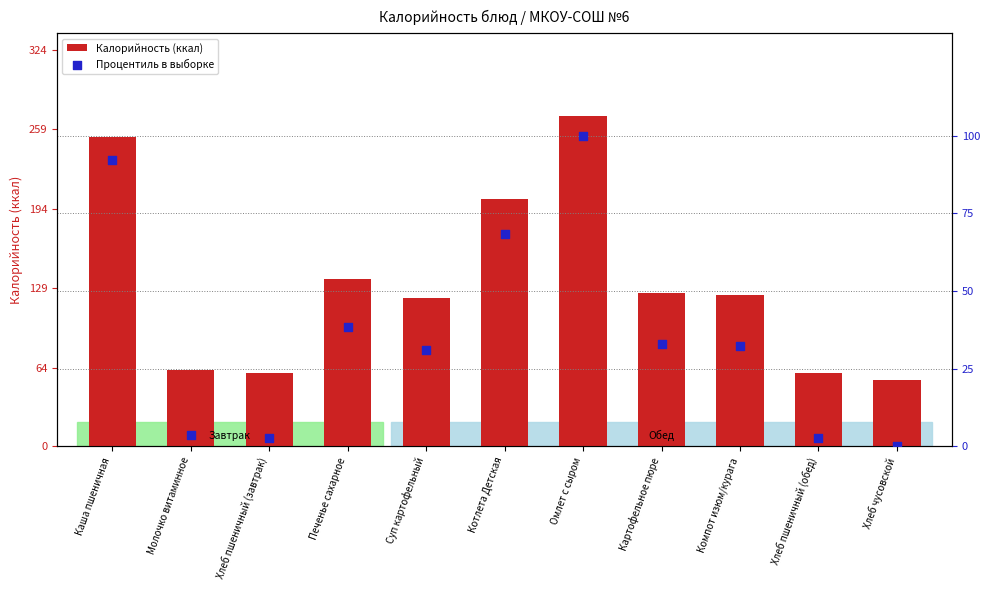

Which series has the largest total across all categories?

Калорийность (ккал)